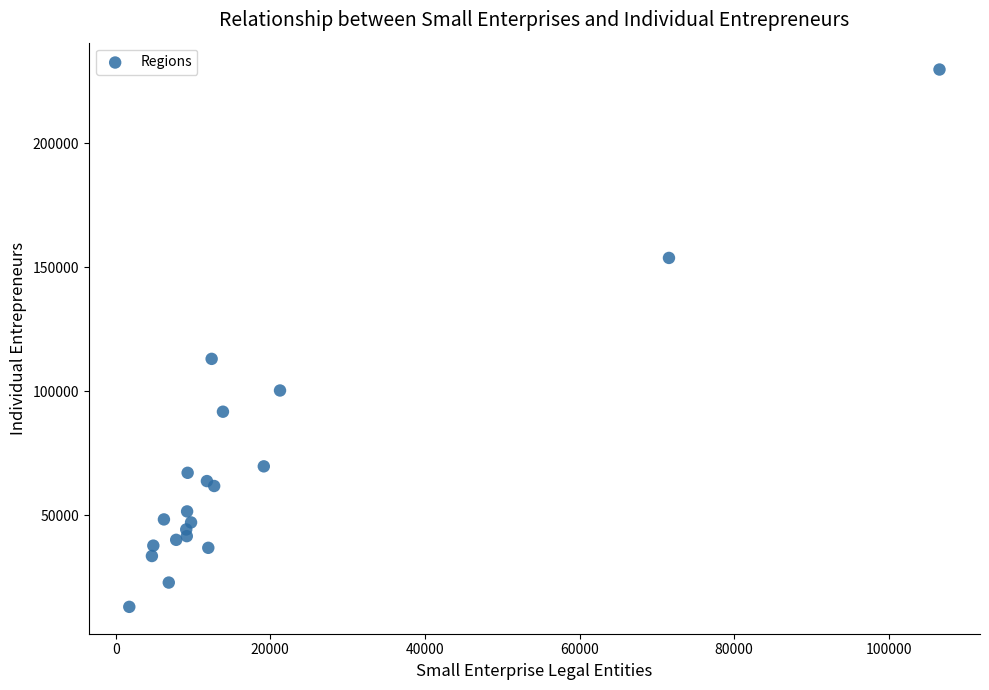

What Y value in the scatter plot is closest to 121415?

113084